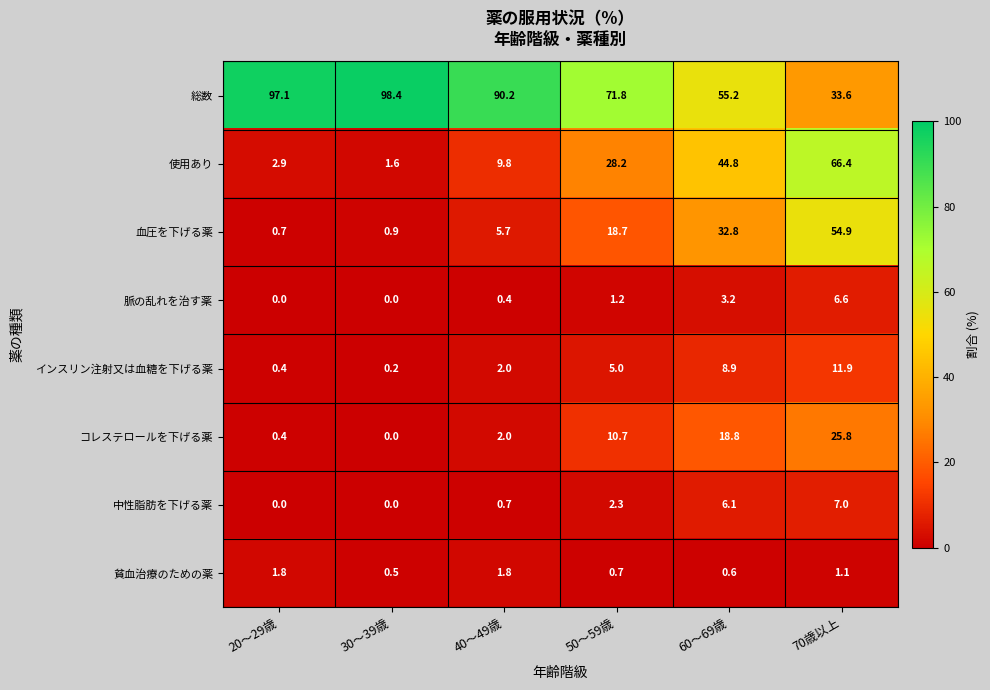

What is the difference between the maximum and minimum values in the 脈の乱れを治す薬 series?

6.6